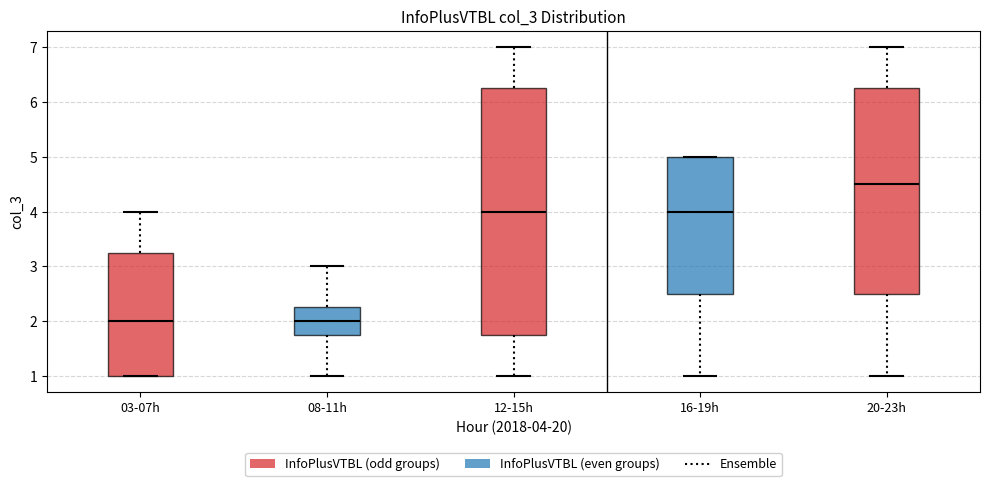

Reading left to right, read every box against the y-axis: the position of its median line, the range the box covers, and the ends of its whiskers. The values are not printed on the chart, so give them approximately, as read against the axis.

03-07h: median 2.0, box 1.0 to 3.3, whiskers 1.0 to 4.0
08-11h: median 2.0, box 1.8 to 2.3, whiskers 1.0 to 3.0
12-15h: median 4.0, box 1.8 to 6.3, whiskers 1.0 to 7.0
16-19h: median 4.0, box 2.5 to 5.0, whiskers 1.0 to 5.0
20-23h: median 4.5, box 2.5 to 6.3, whiskers 1.0 to 7.0